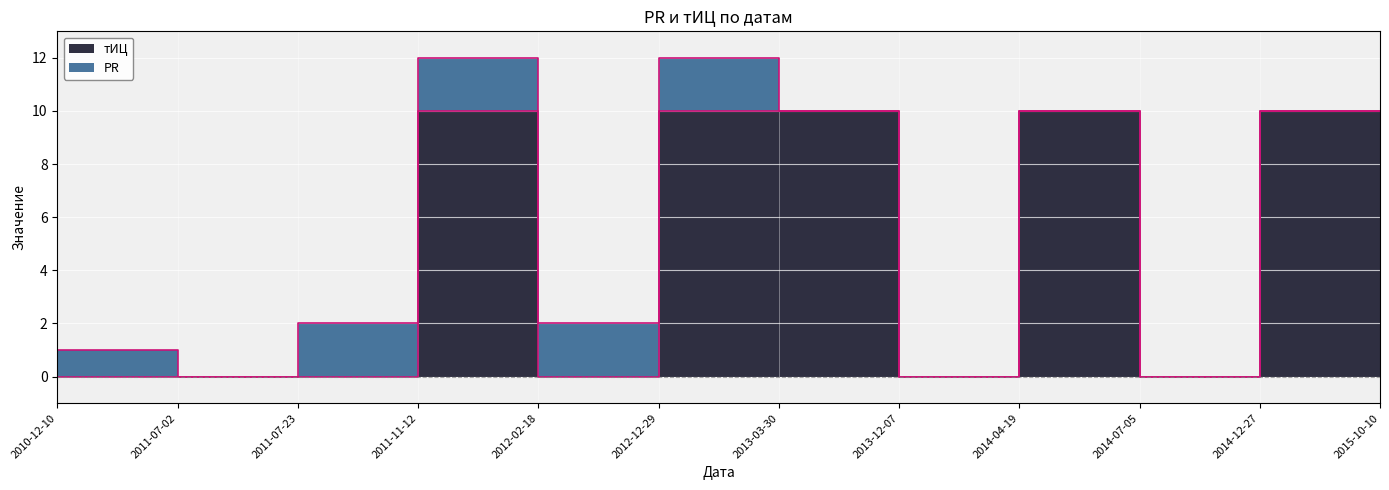

The value at 2010-12-10 is -5. True or false?

False